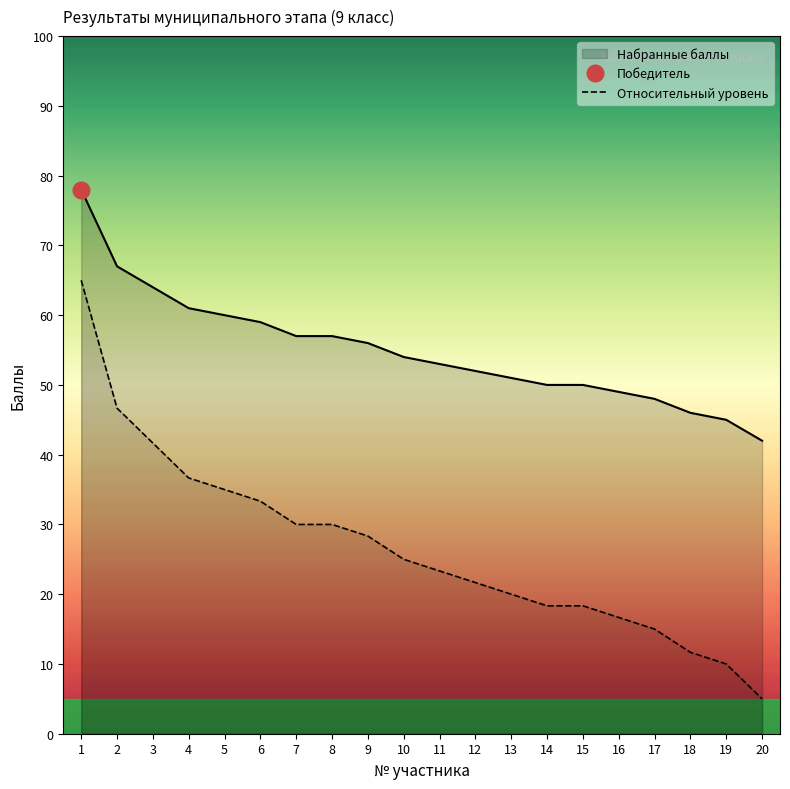

True or false: Набранные баллы has a value of 92.0 at 7.

False